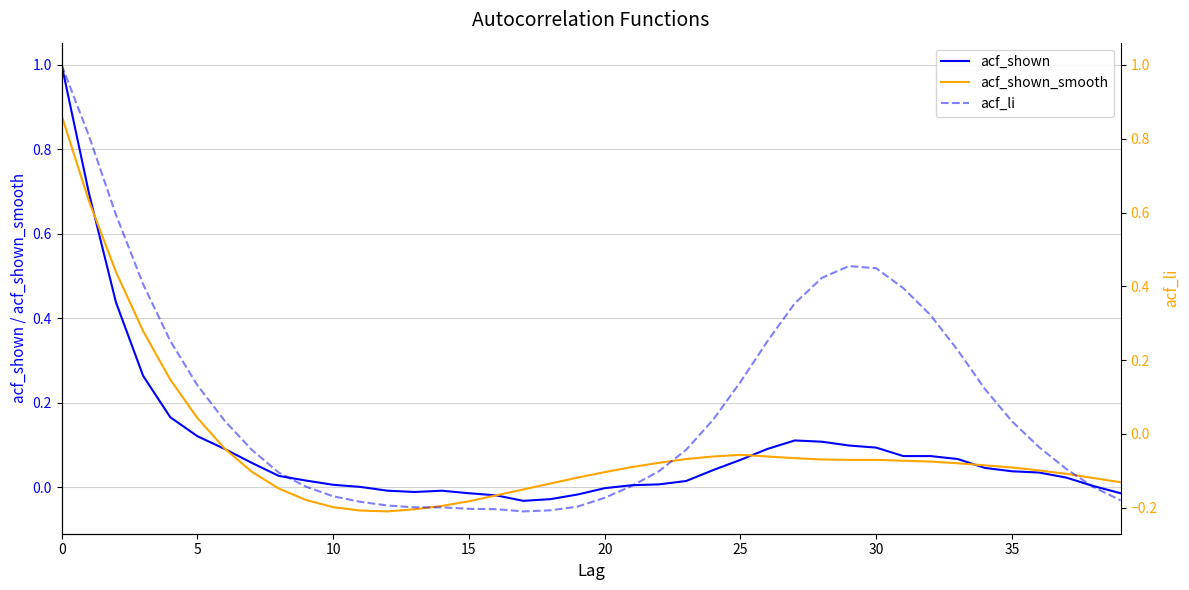

Rank the series by their maximum value, from highest to lowest.

acf_shown, acf_li, acf_shown_smooth